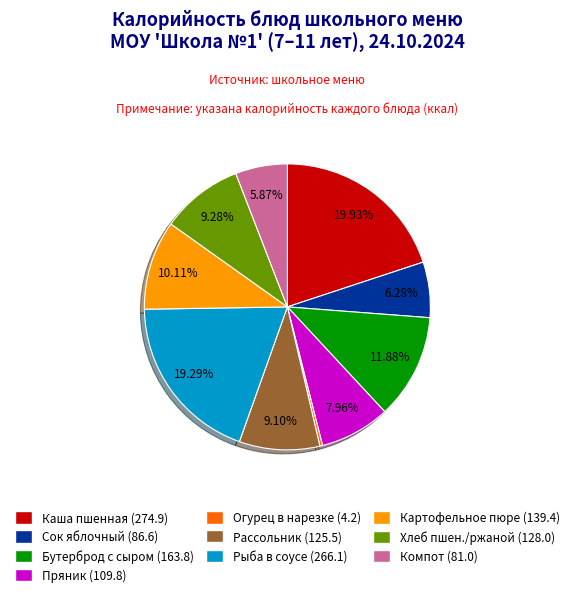

Is there any slice that represents more than half of the pie?

No